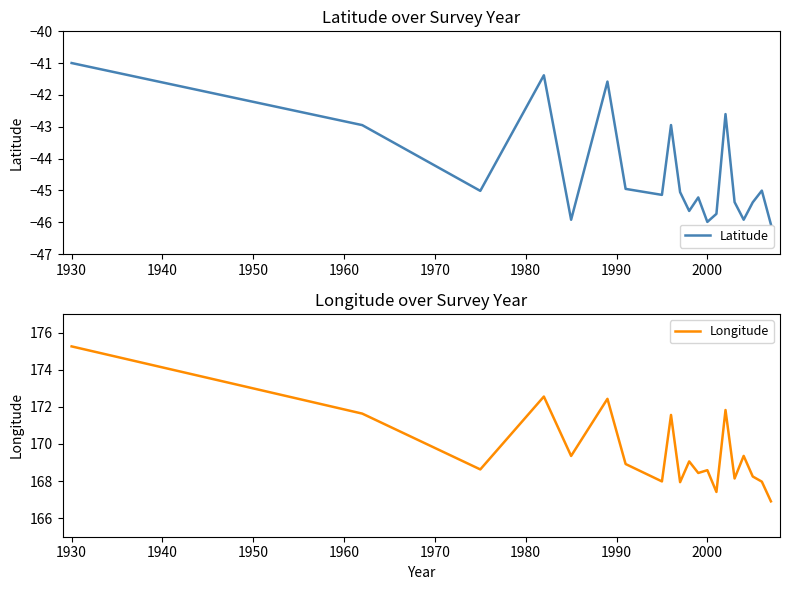

What is the spread (max minus min) of values at 1940?

213.6